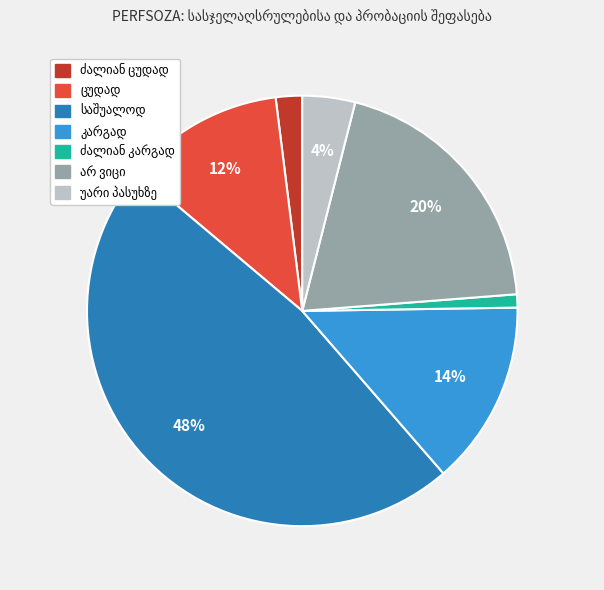

To the nearest percent, what is the average slice percentage?

14%